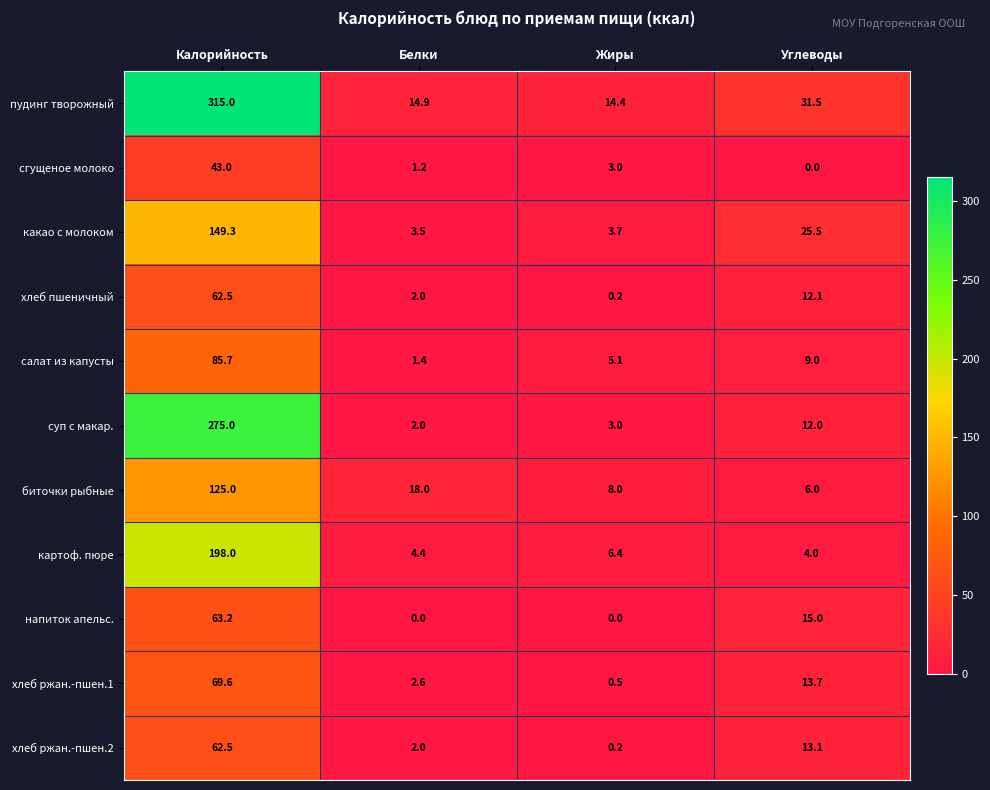

What is the difference between the highest and lowest values at Жиры?

14.4